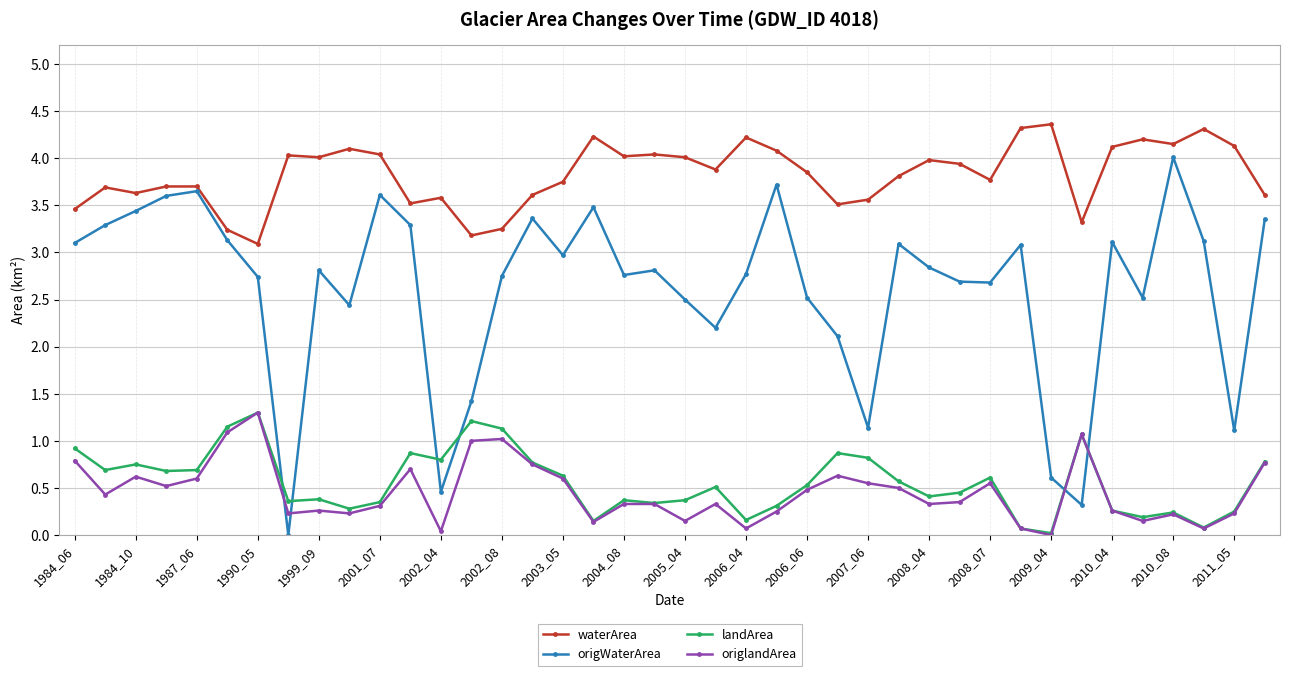

What is the highest value of the origlandArea series?

1.3